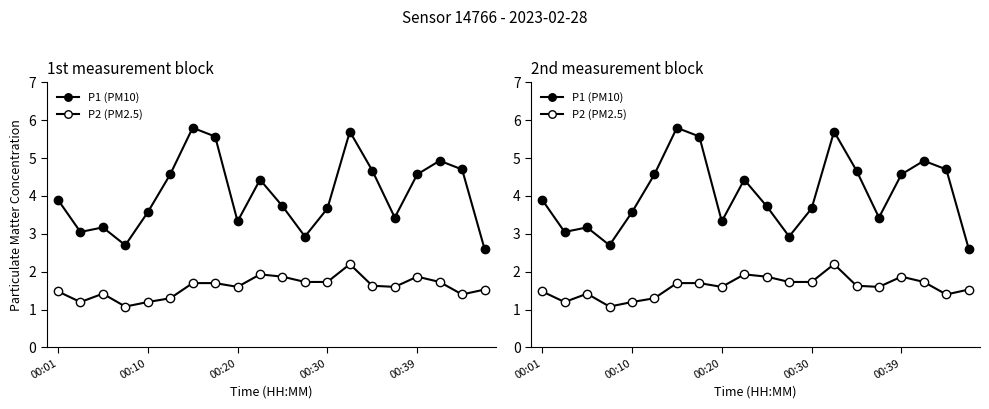

True or false: P1 (PM10) has more than 1 interior local peaks.

True